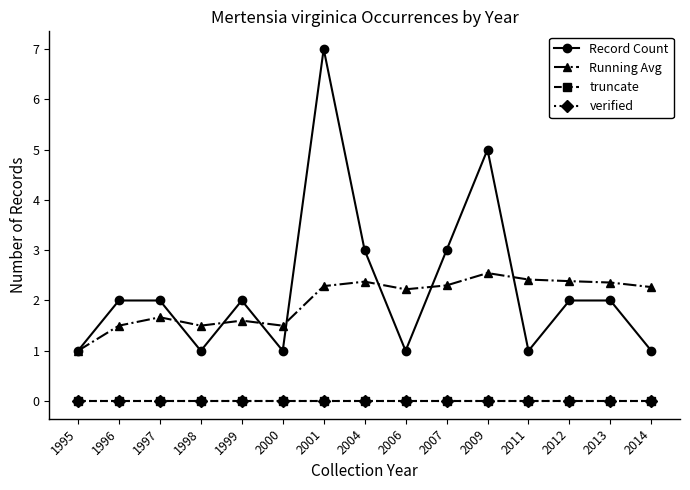

How many interior local peaks does the Running Avg series have?

4